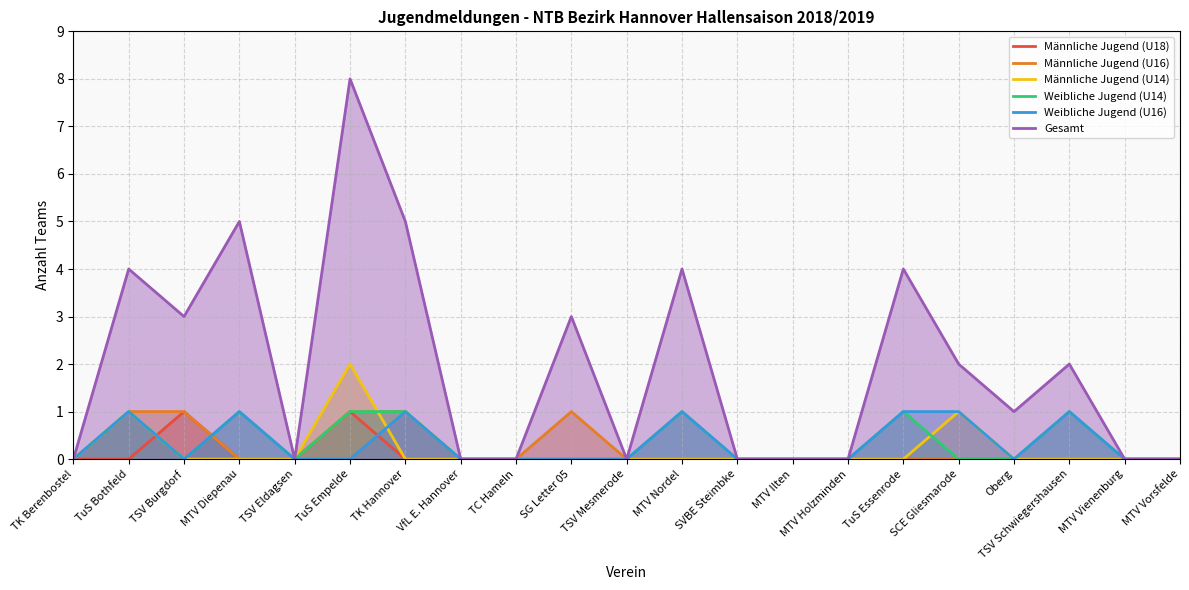

What is the sum of all Männliche Jugend (U16) values?

5